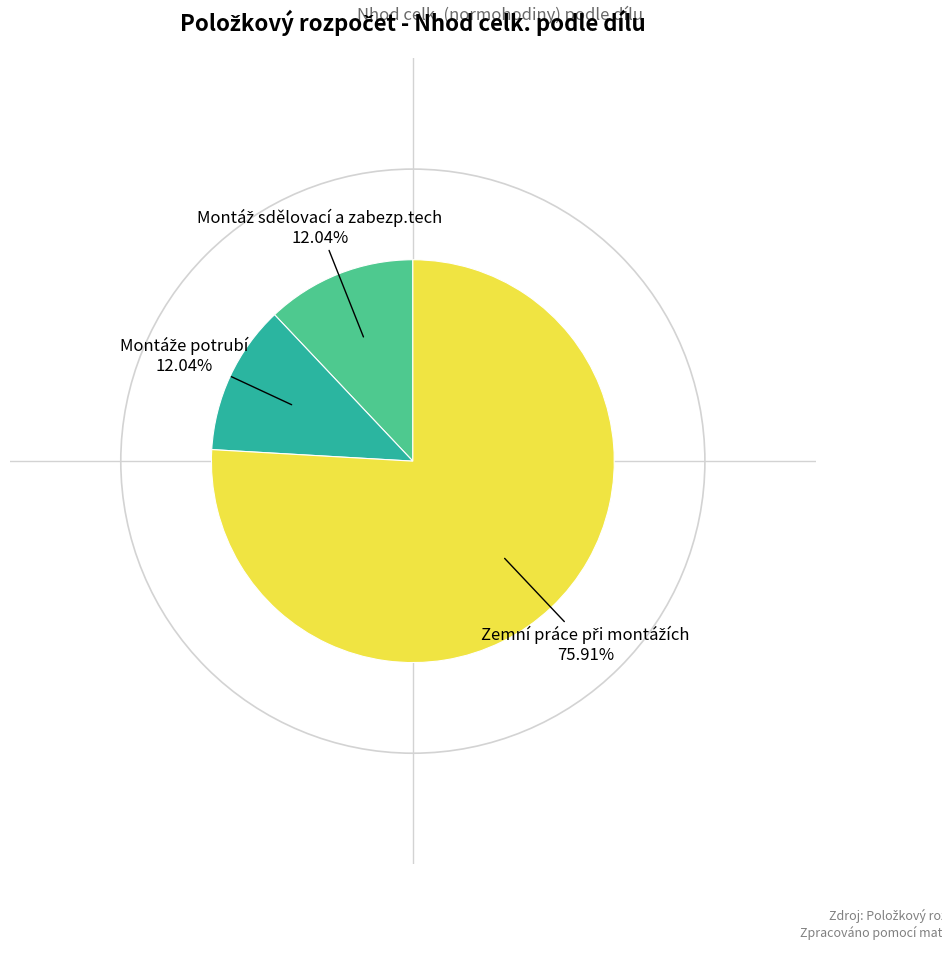

Is there a majority slice in this chart?

Yes